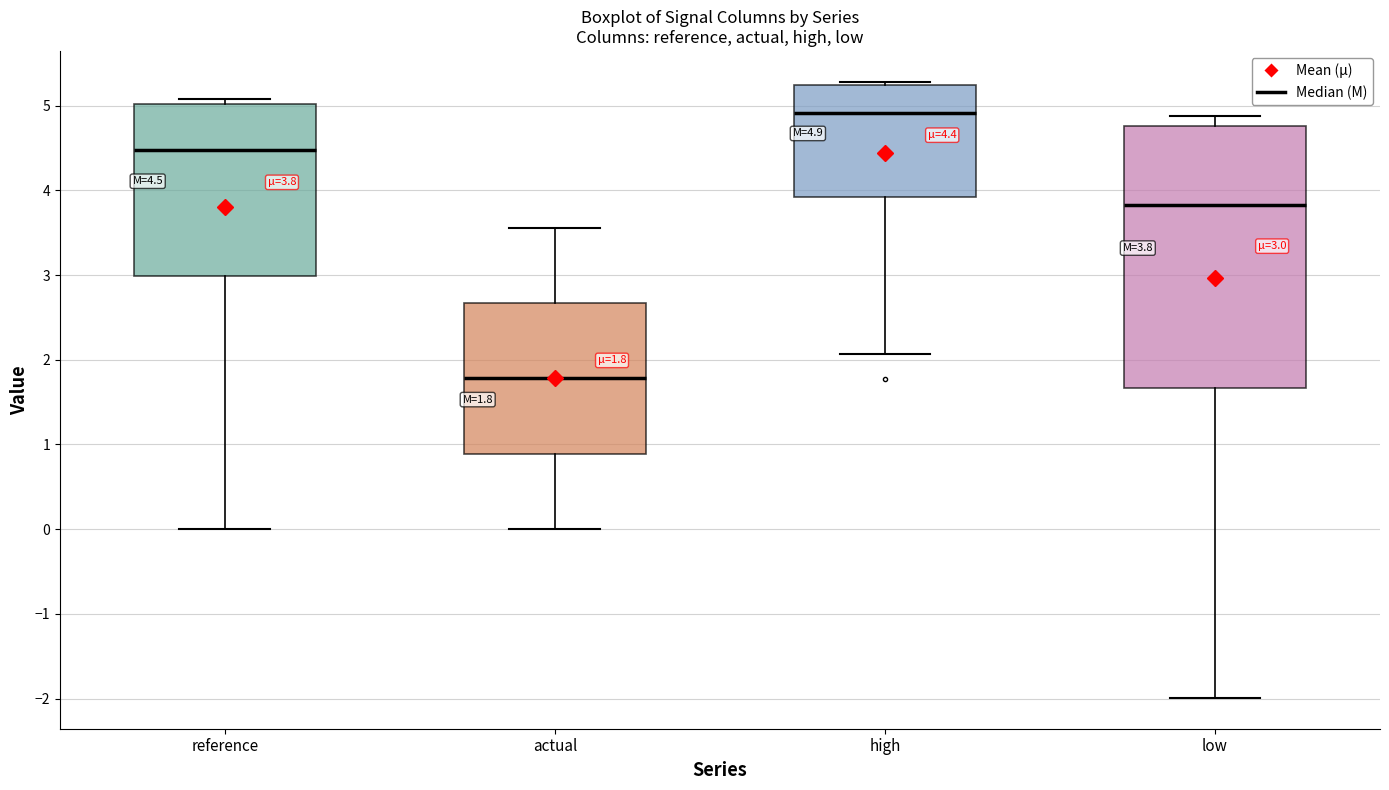

Which box is the tallest, from its lower edge to its upper edge?

low